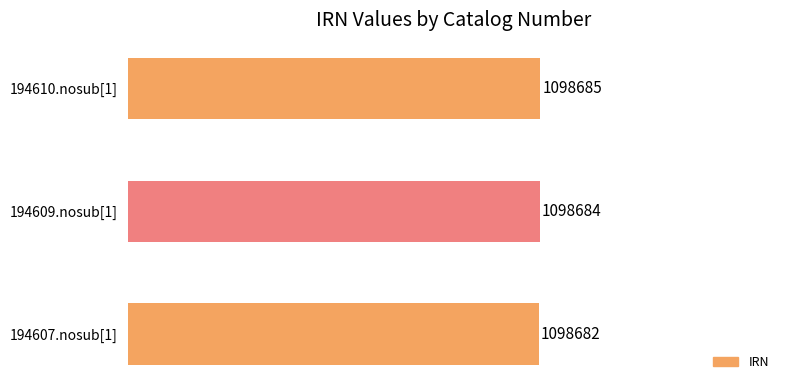

Are the bars horizontal?

Yes